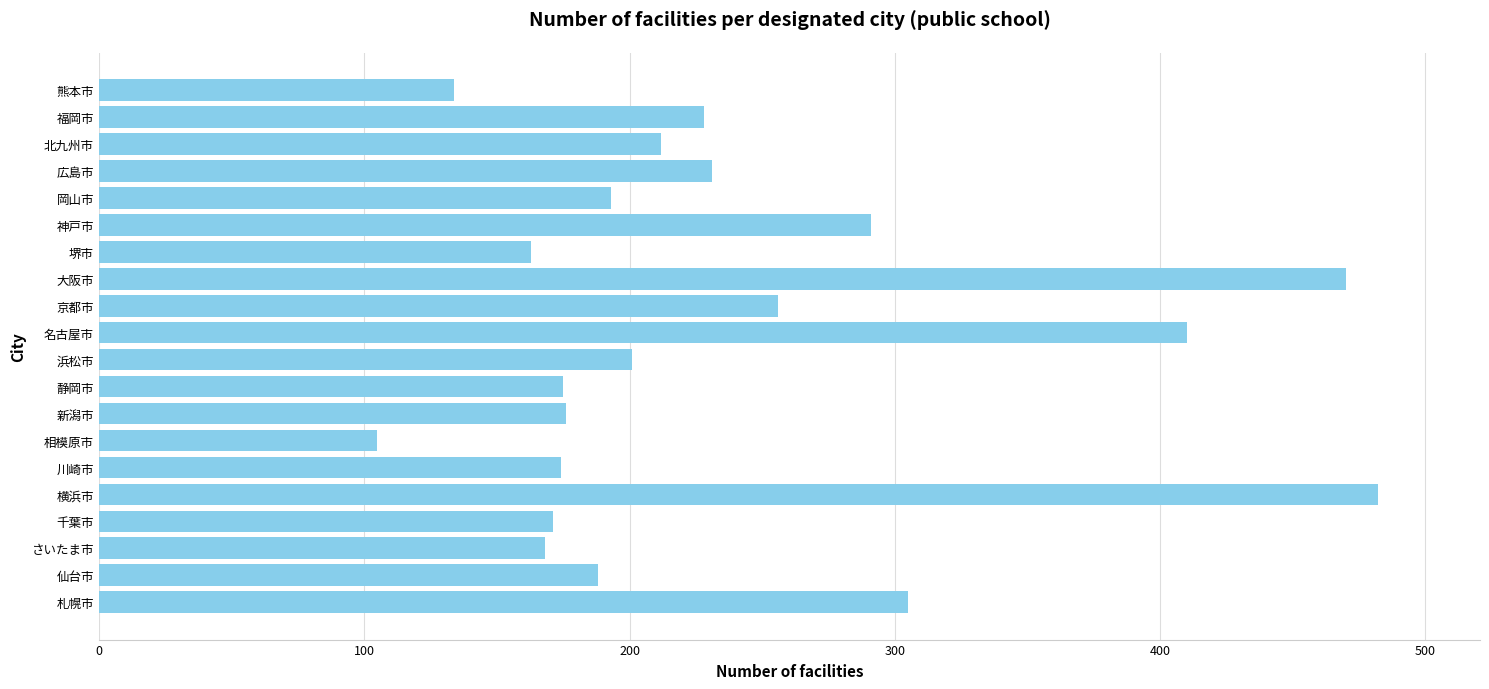

The chart shows a value of 203 at 名古屋市. True or false?

False